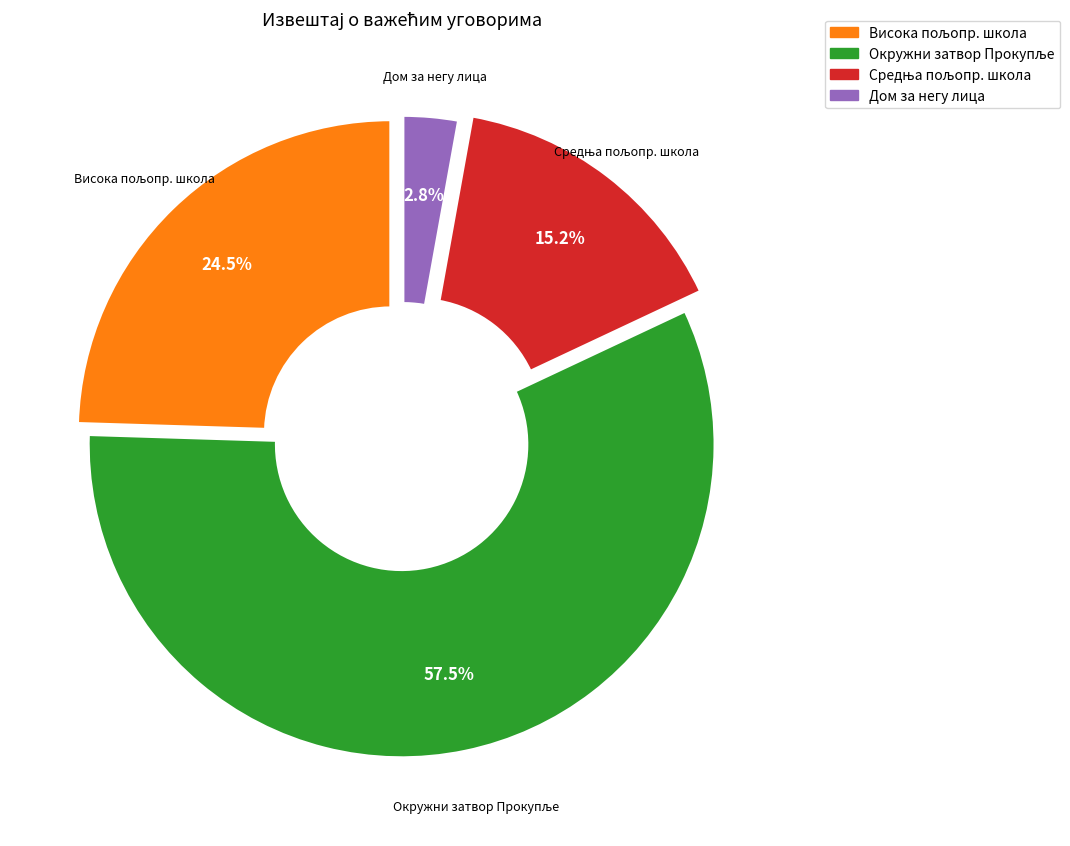

Is there a majority slice in this chart?

Yes